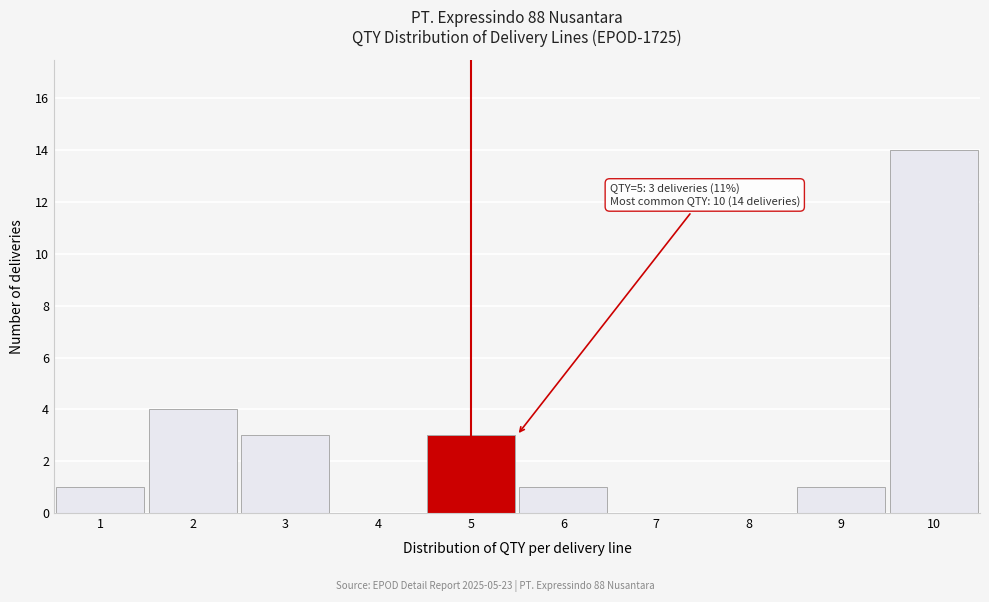

Over which range of the x-axis is the bar tallest?

9.5 to 10.5